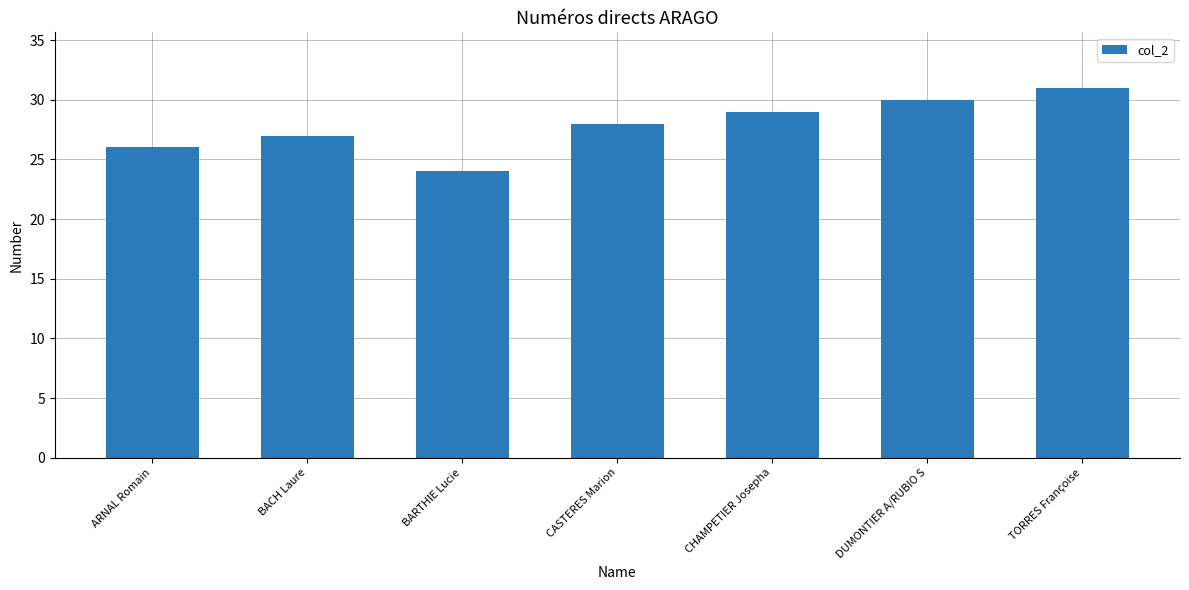

Are the bars grouped side by side (vs. stacked)?

No